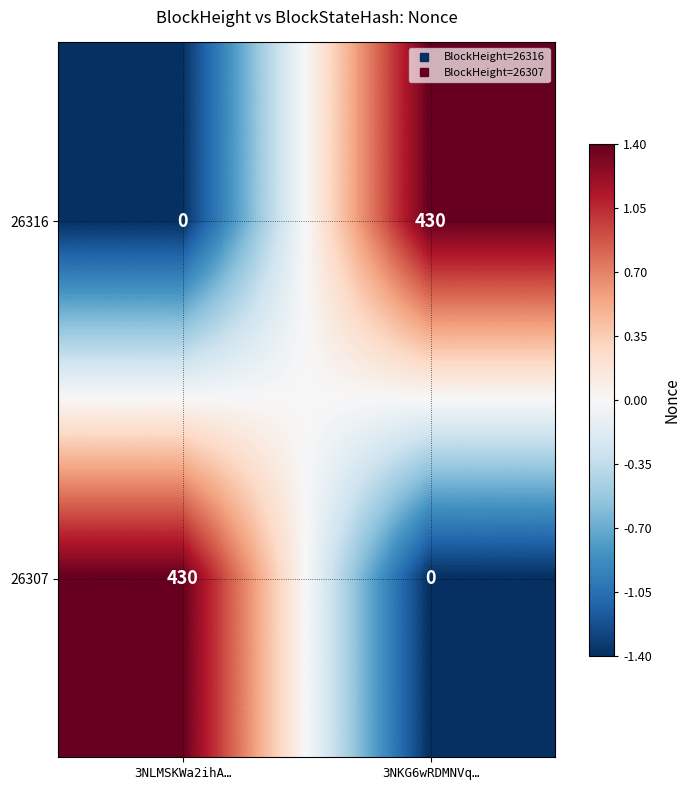

How many data points in 26307 are less than 430?

1